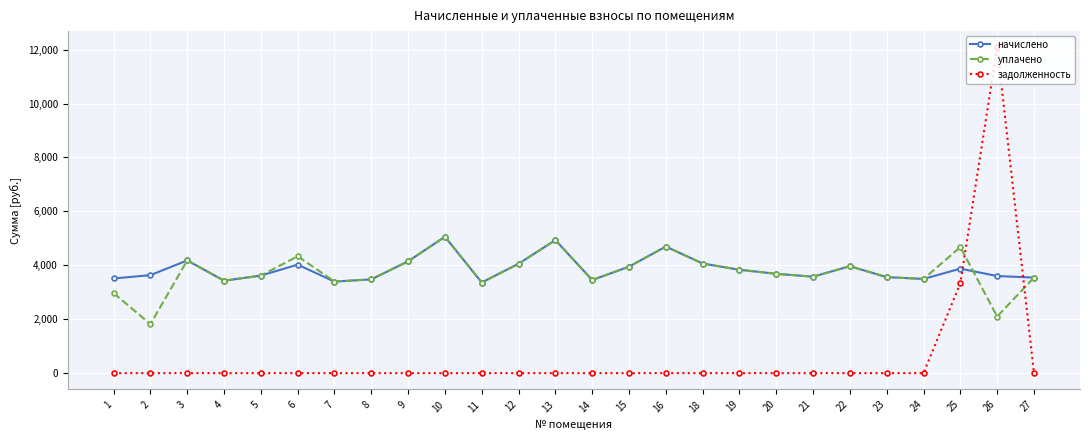

Which series has the largest range (max minus min)?

задолженность